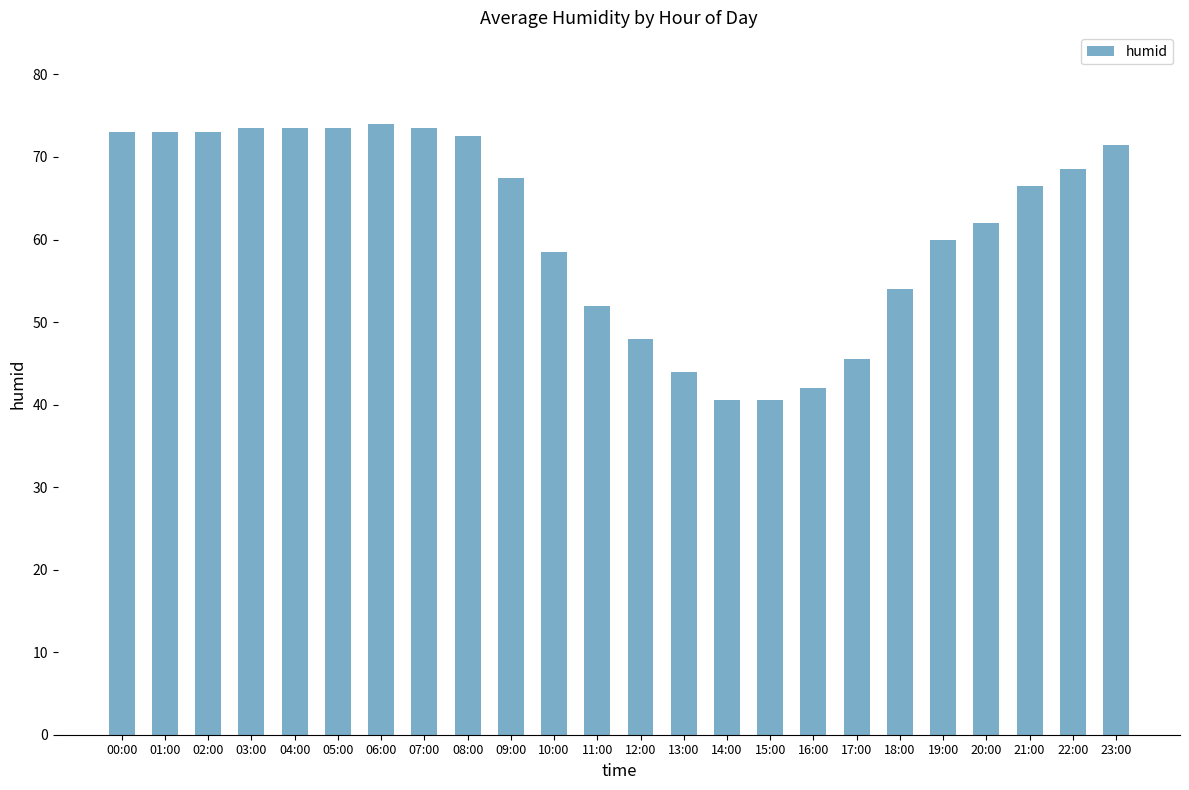

What is the sum of the values at 06:00 and 10:00?

132.5